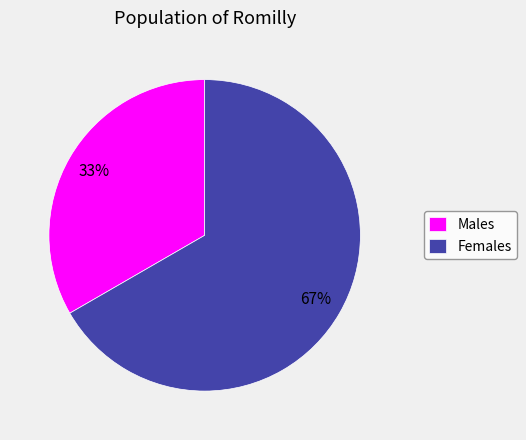

To the nearest percent, what percentage of the pie is Females?

67%